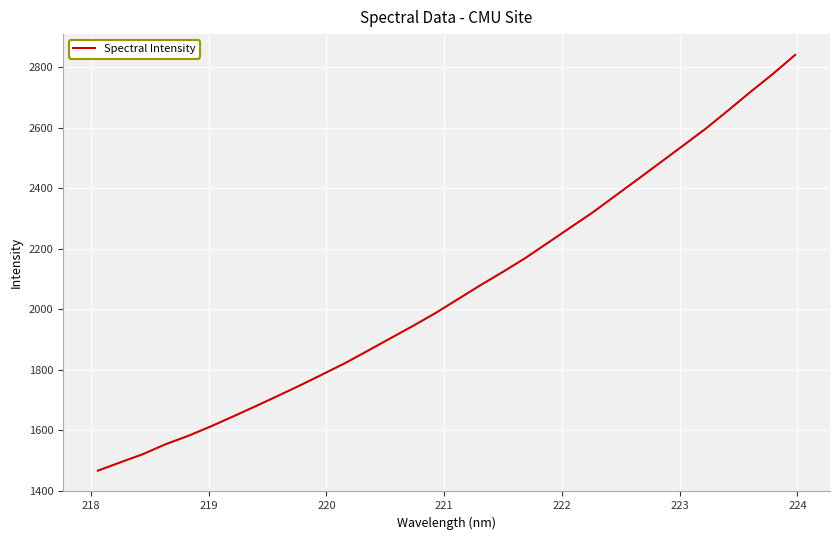

What is the difference between the maximum and minimum values?

1373.1